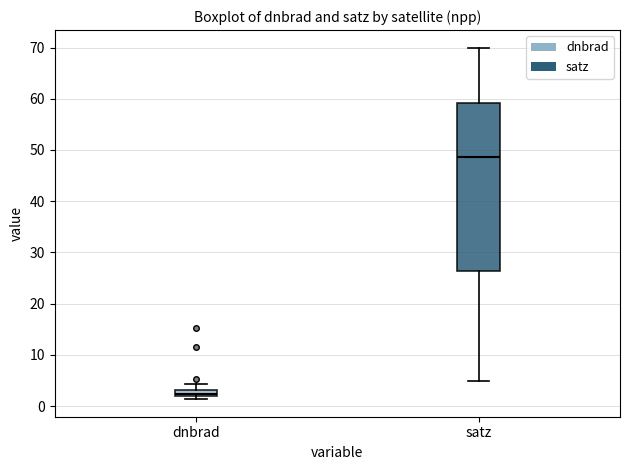

Comparing the boxes themselves (not the whiskers), which one is the tallest?

satz